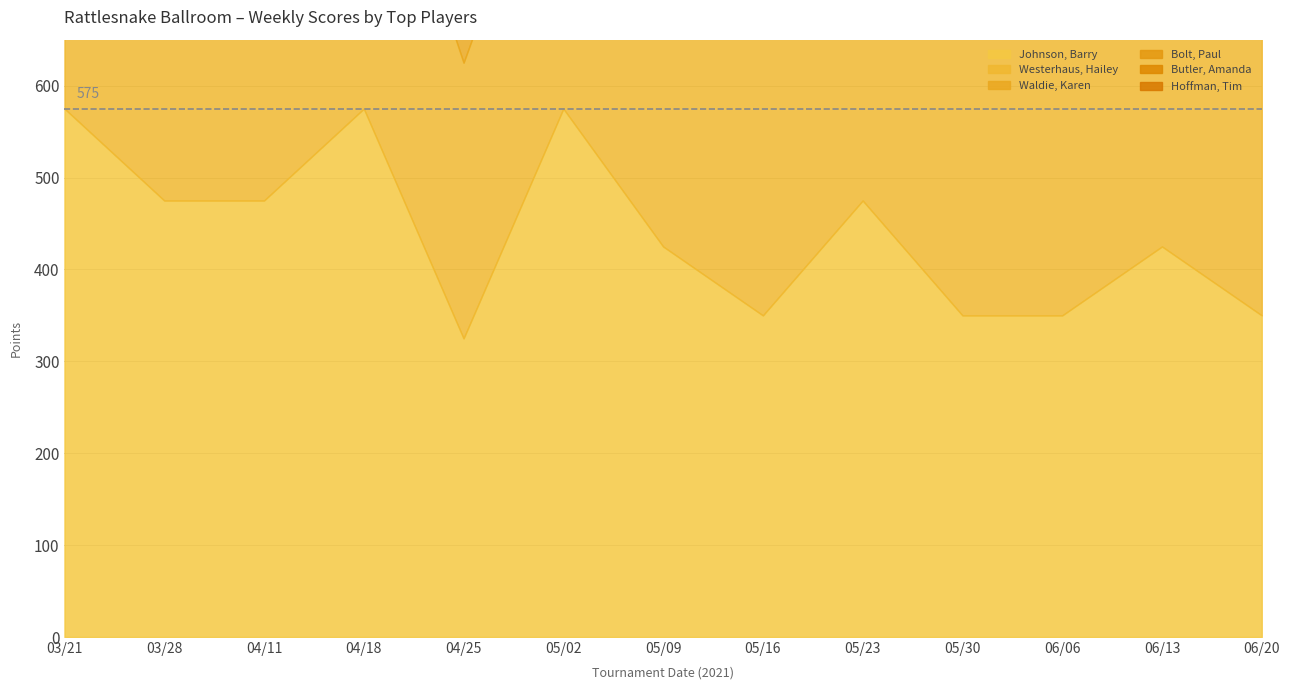

What is the label of the 12th point from the left?

06/13